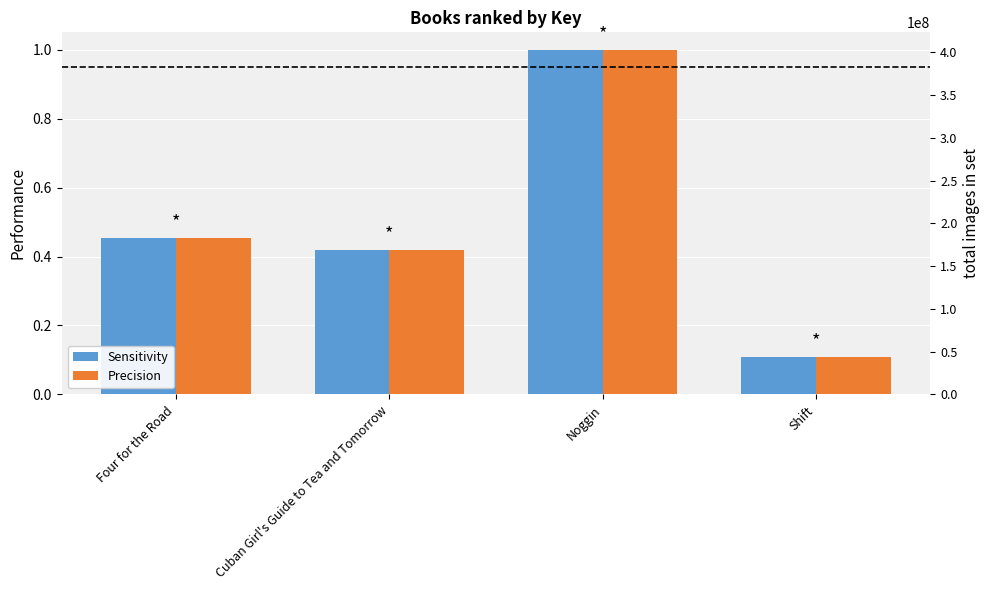

What is the maximum value shown in the chart?

1.0